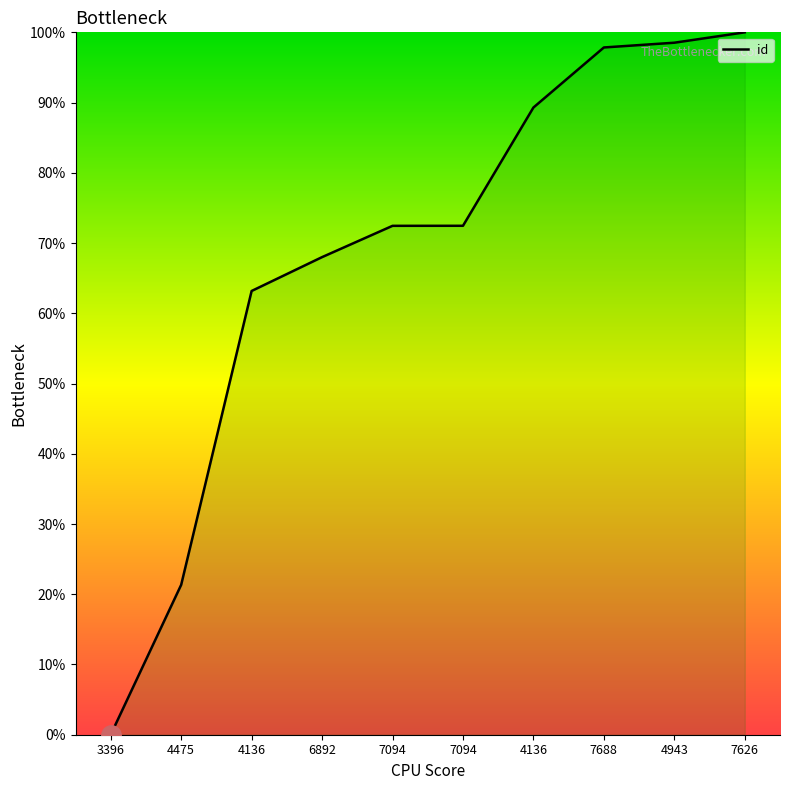

What is the approximate value at 4475?

0.2